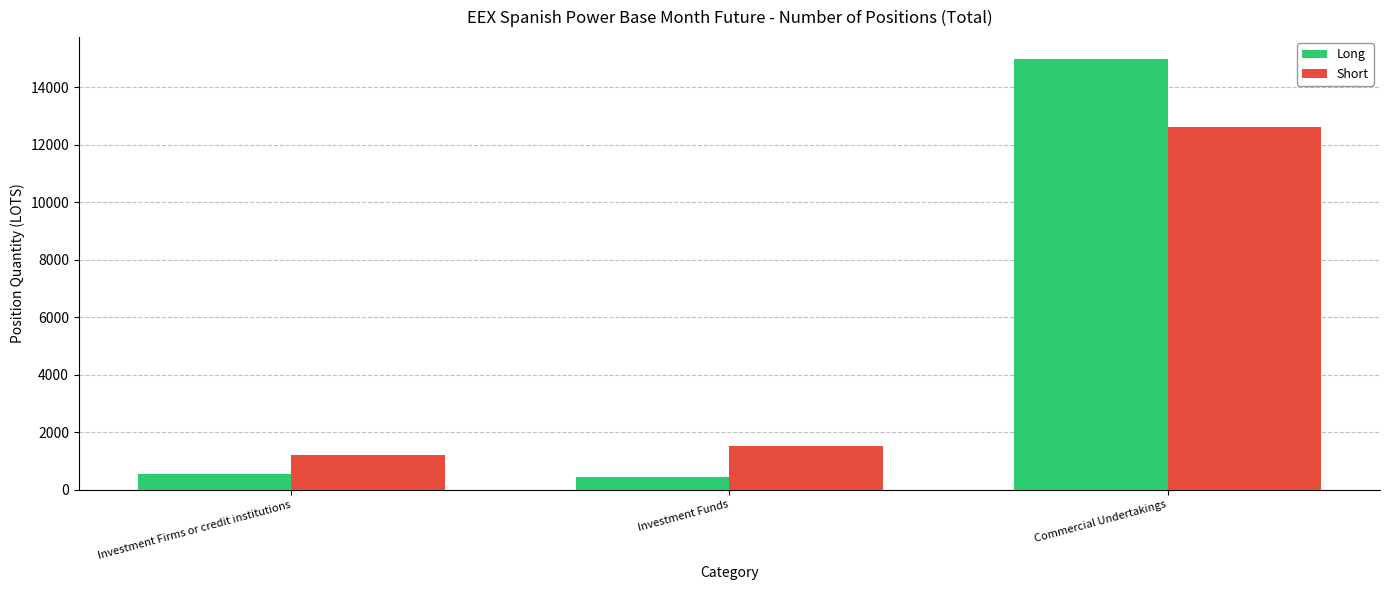

Reading left to right, extract all data points from this chart.

Long: 544.9	446.9	14998.5
Short: 1190.1	1527.6	12619.4